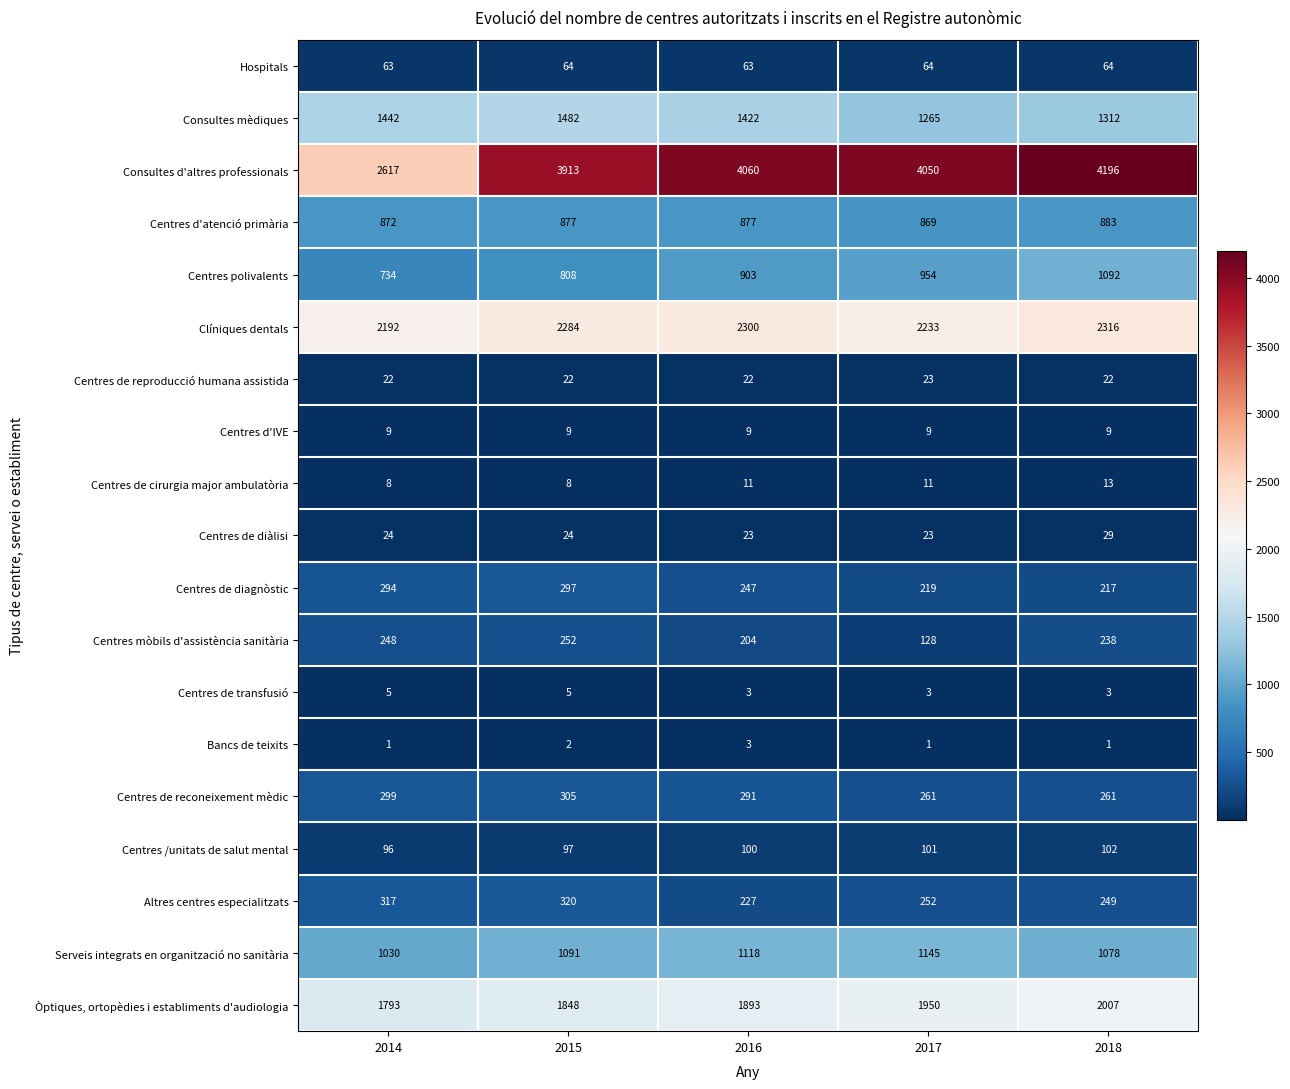

What value does the Centres de diàlisi series have at 2015?

24